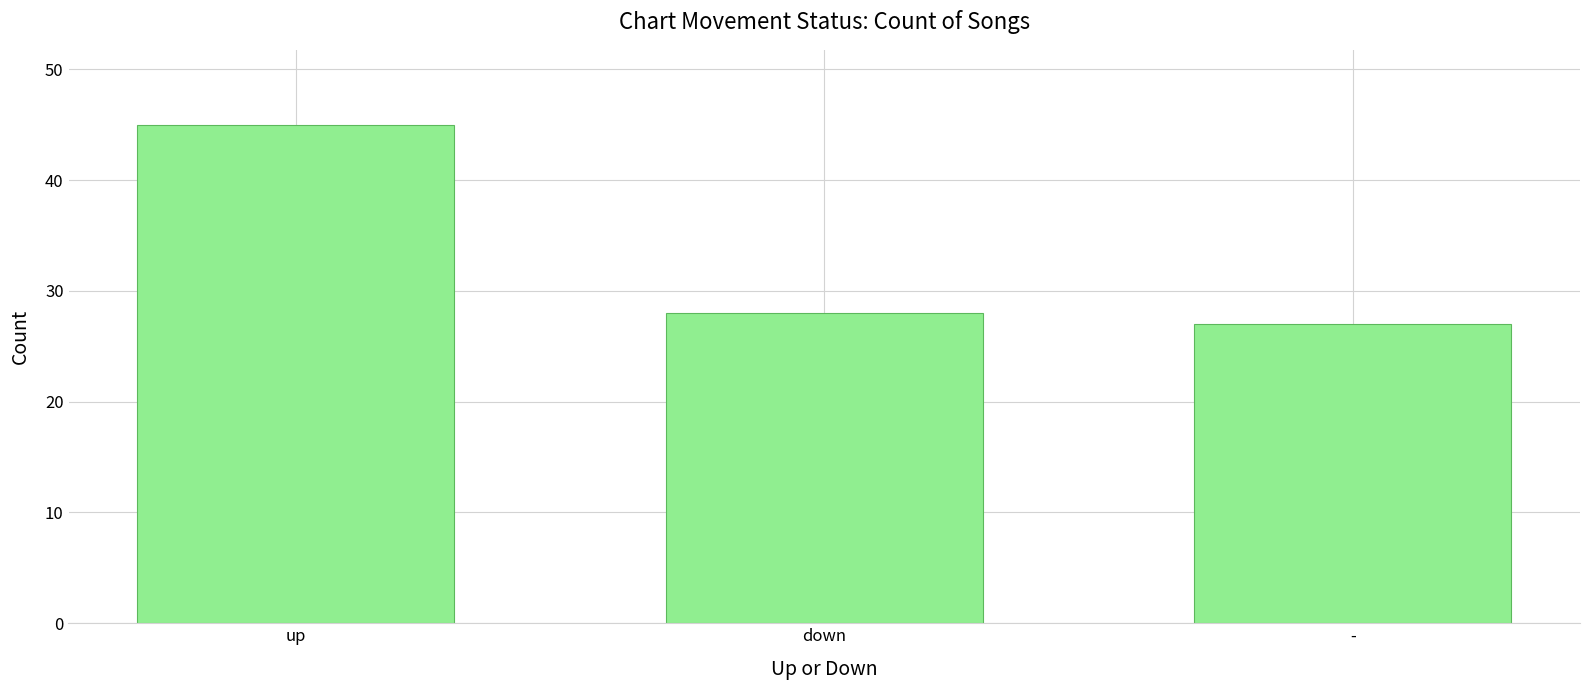

What is the label of the 2nd bar from the right?

down